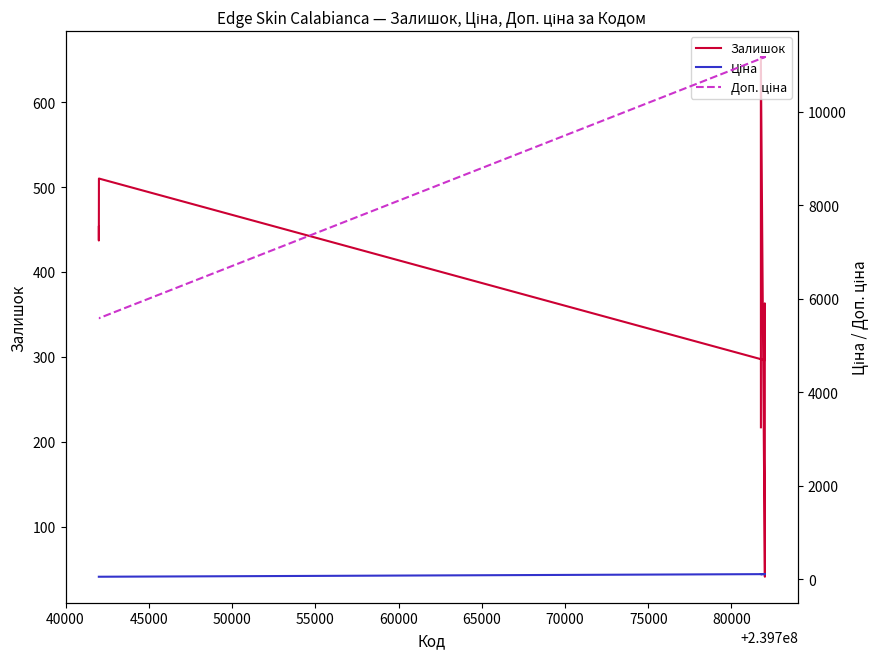

Is the value of Ціна at 70000 greater than the value of Залишок at 40000?

No